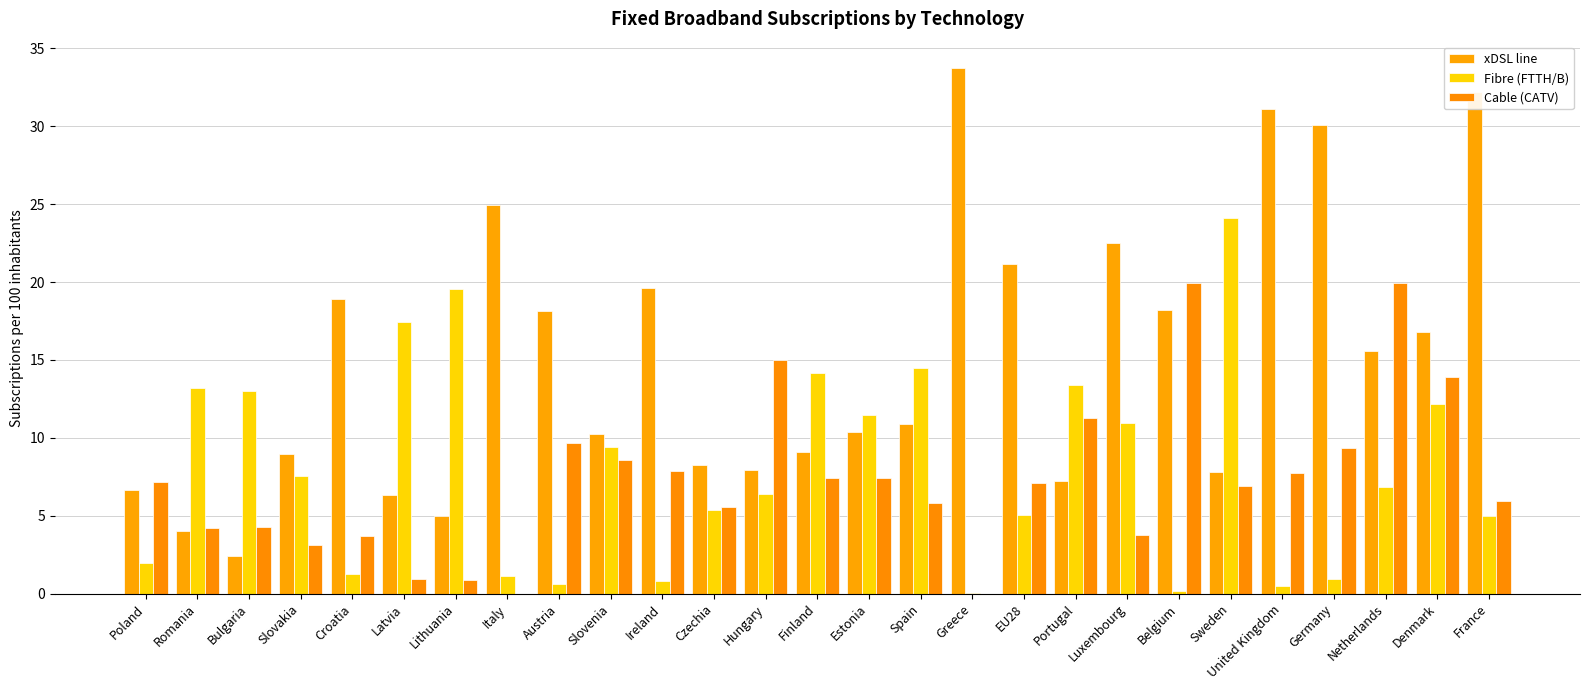

The Fibre (FTTH/B) series shows 19.0 at Denmark. True or false?

False